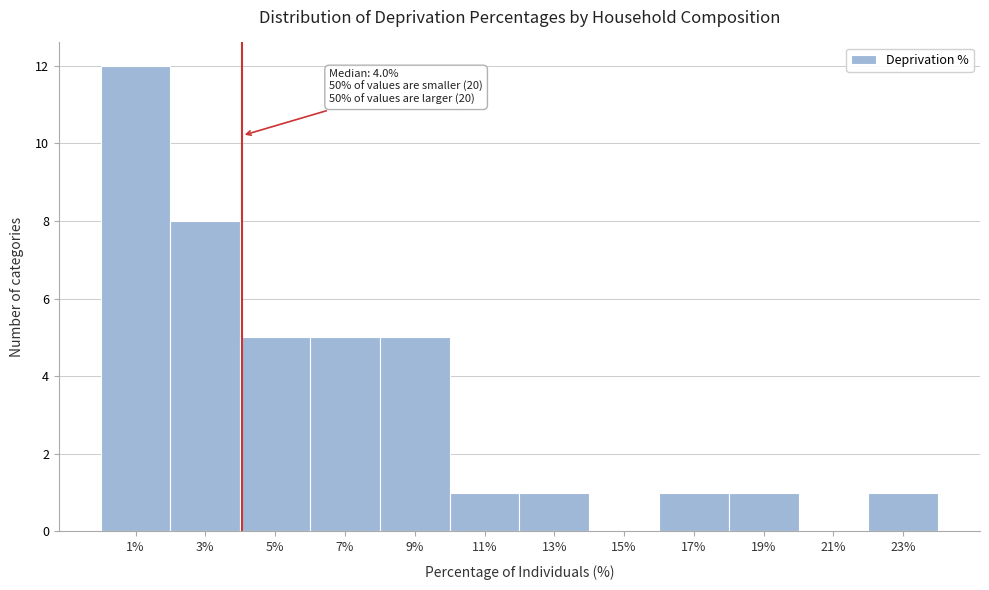

Which range on the x-axis has the tallest bar?

0 to 2